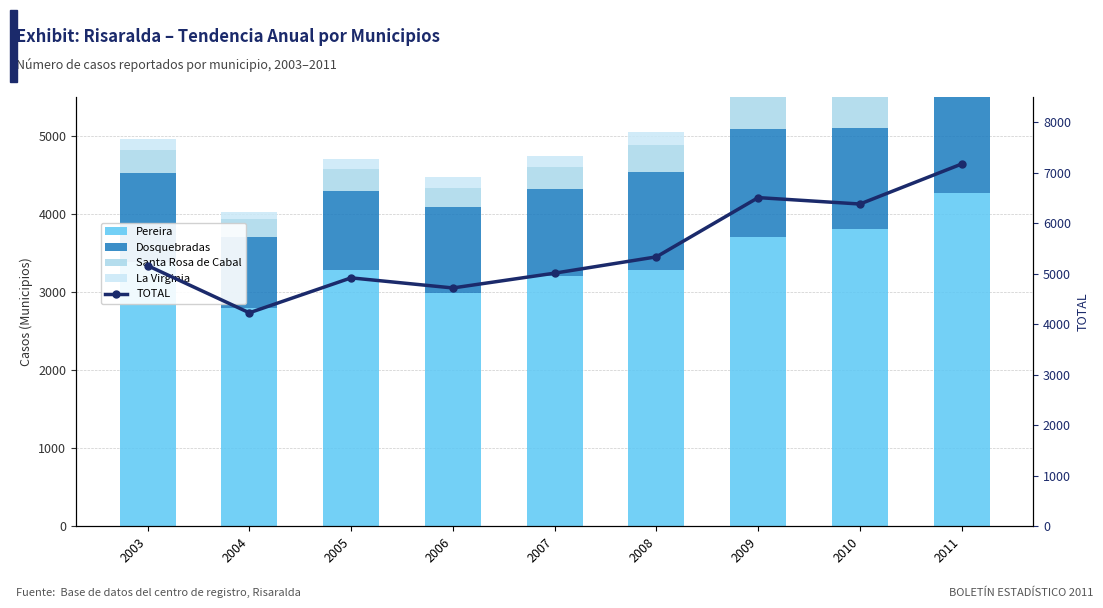

What are all the series names shown in the legend?

Pereira, Dosquebradas, Santa Rosa de Cabal, La Virginia, TOTAL